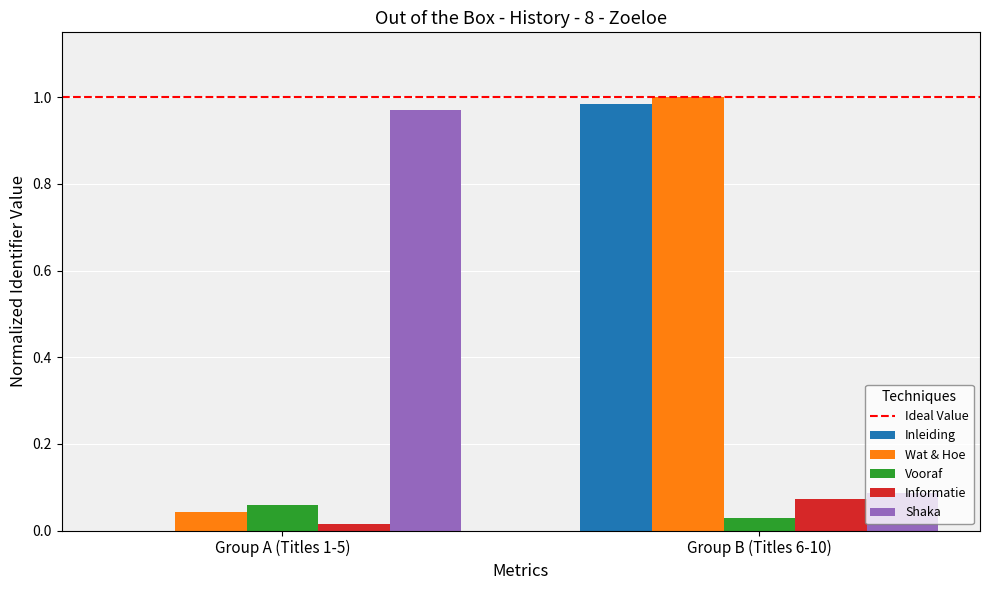

At which label is Wat & Hoe closest to 0?

Group A (Titles 1-5)